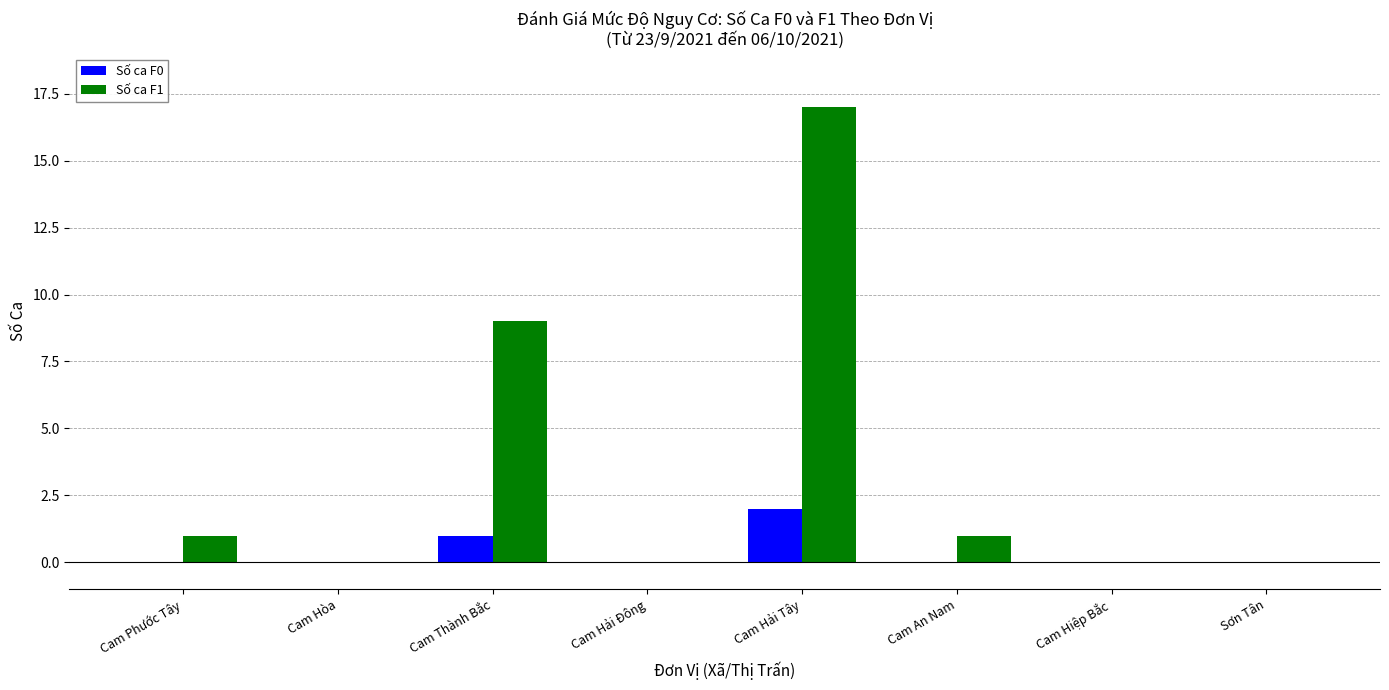

Between Cam Hòa and Cam Thành Bắc, which series saw the biggest shift?

Số ca F1